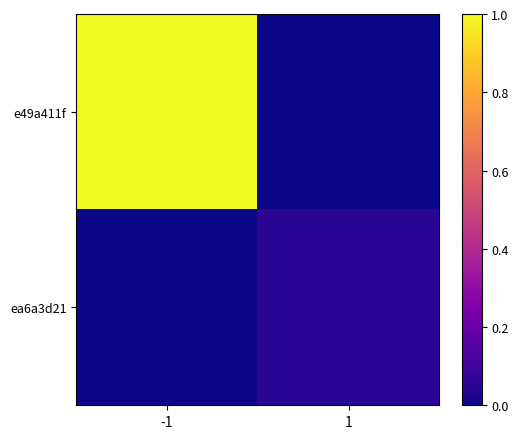

Reading right to left, what are all the values shown in this chart?

e49a411f: 1=0.0	-1=1.0
ea6a3d21: 1=0.1	-1=0.0